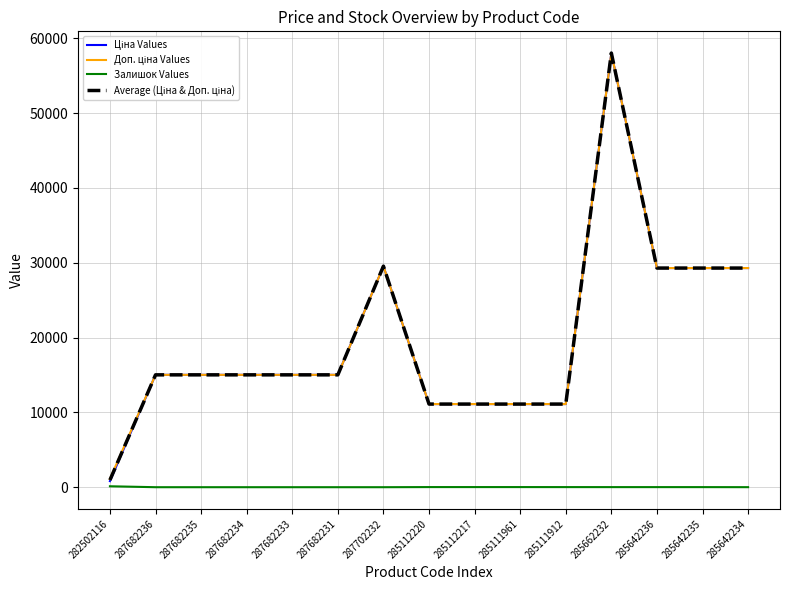

What is the greatest value displayed?

58037.0